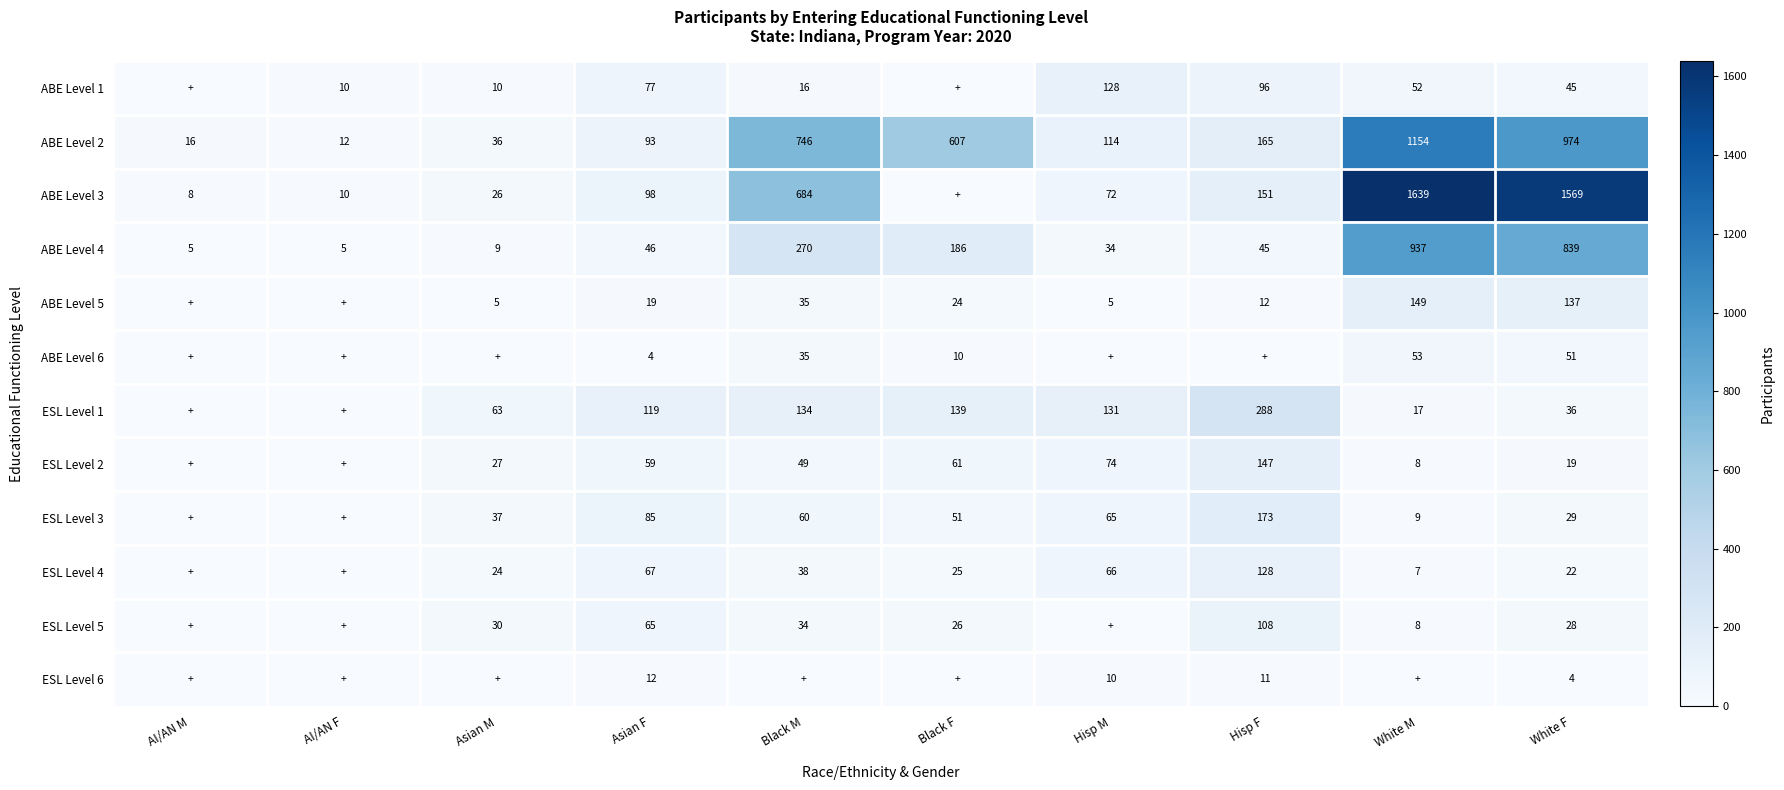

The value of ESL Level 5 at White M is 14. True or false?

False